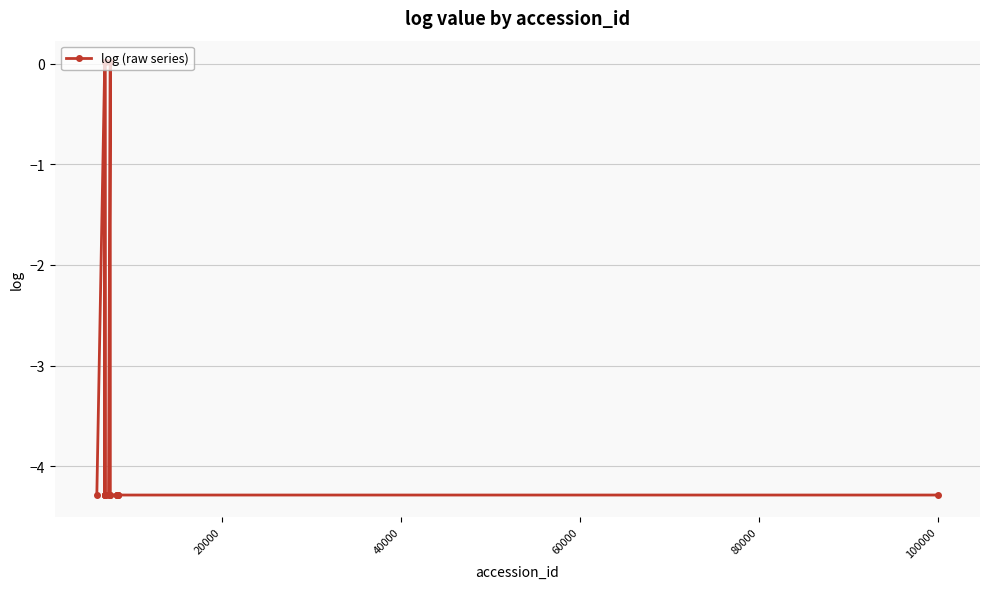

What is the value of the 14th point from the left?

-4.3